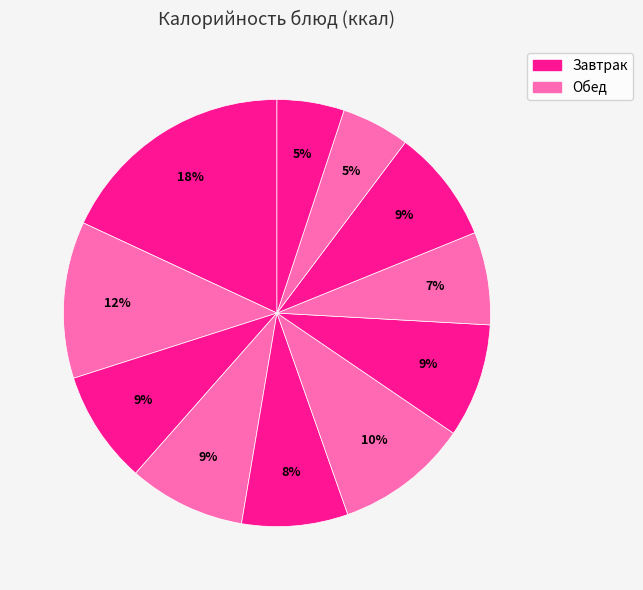

Count the number of slices in the pie.

11